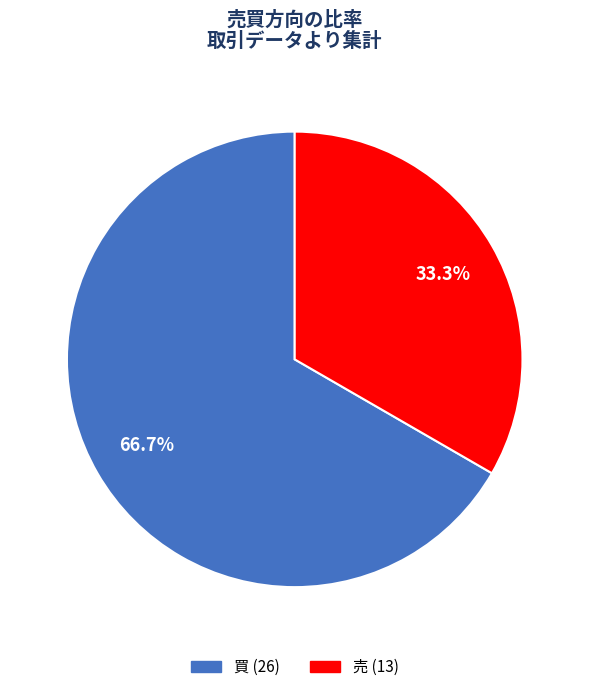

True or false: 売 accounts for 42% of the total.

False